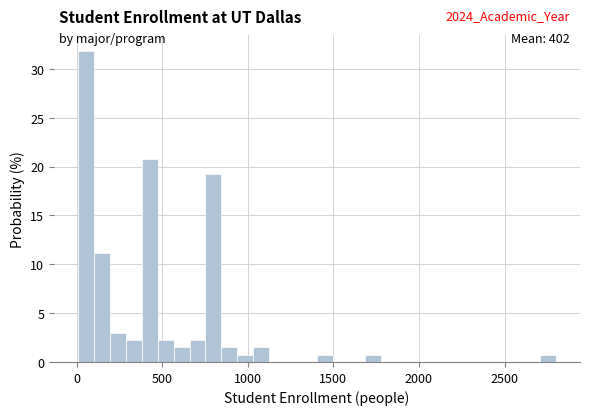

Around what value on the x-axis is the tallest bar? Give the approximate position of its centre, as read against the axis.

50